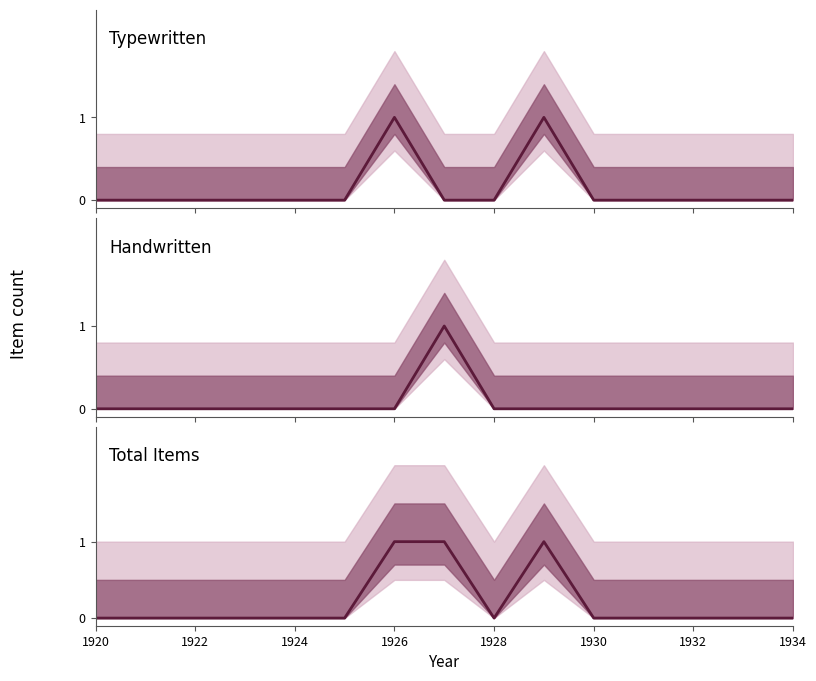

True or false: Total Items and Handwritten intersect in this chart.

False